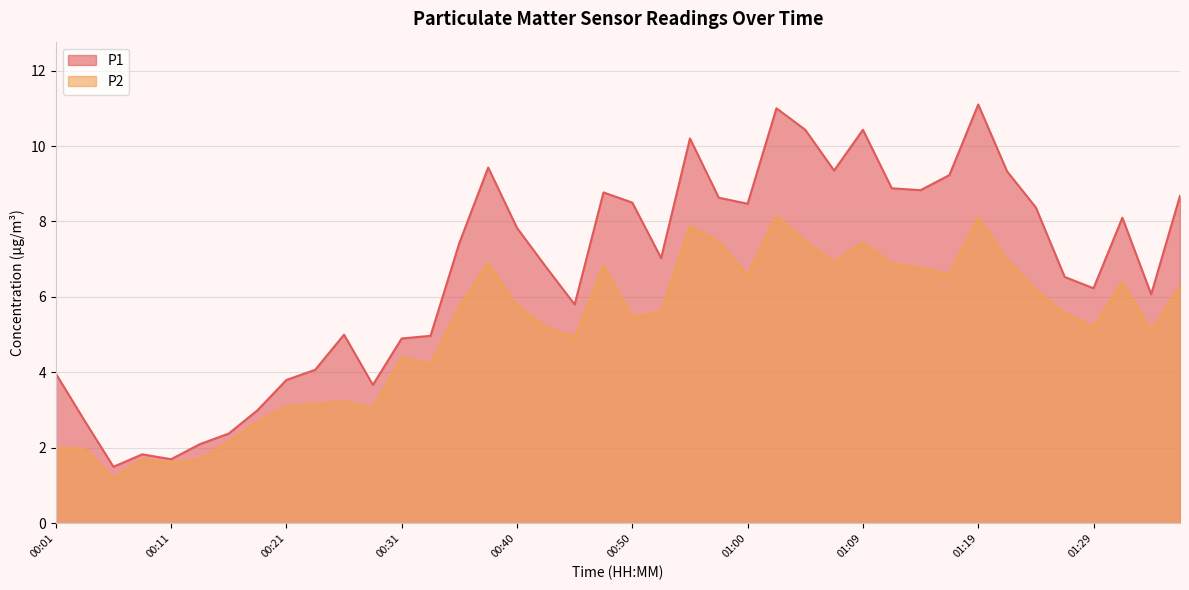

Rank the categories by P2 value from highest to lowest.

01:02, 01:19, 00:55, 00:57, 01:05, 01:09, 01:21, 01:07, 00:38, 01:12, 00:48, 01:14, 01:17, 01:00, 01:31, 01:36, 01:24, 00:40, 00:35, 00:52, 01:26, 00:50, 00:43, 01:29, 01:34, 00:45, 00:31, 00:33, 00:26, 00:23, 00:21, 00:28, 00:18, 00:16, 00:01, 00:04, 00:09, 00:14, 00:11, 00:06